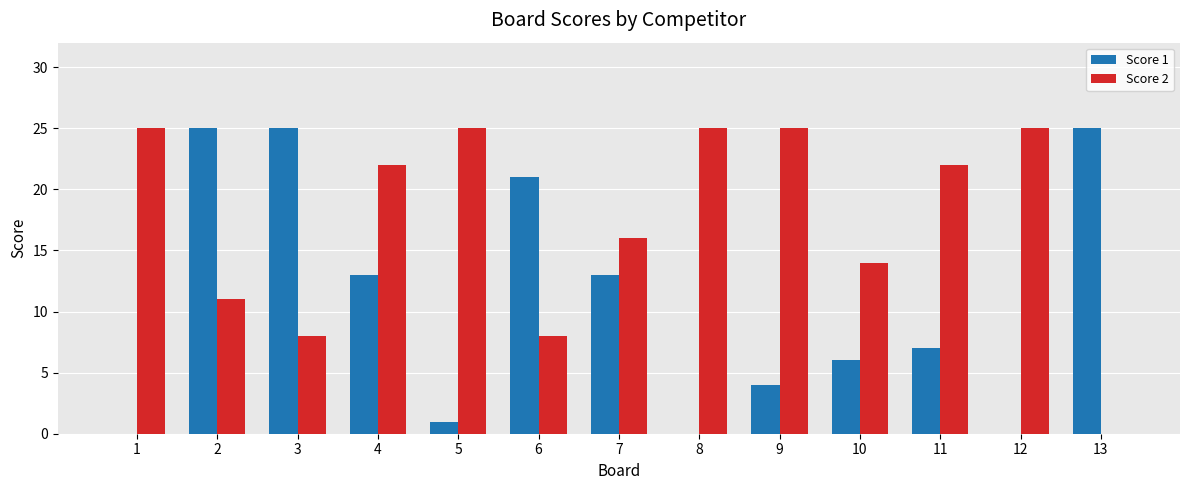

How many values in Score 2 are above zero?

12